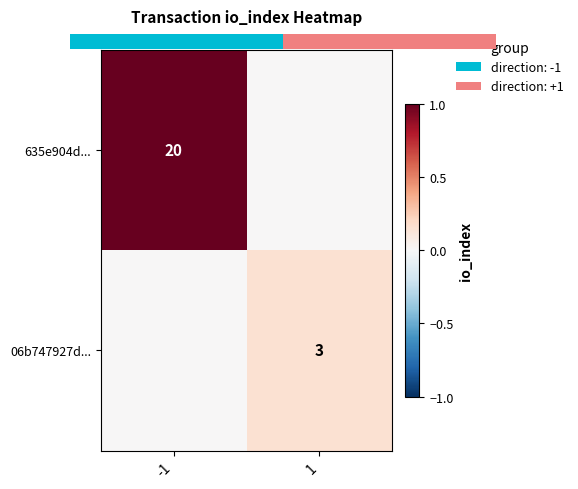

Which category has the lowest value across all series?

-1